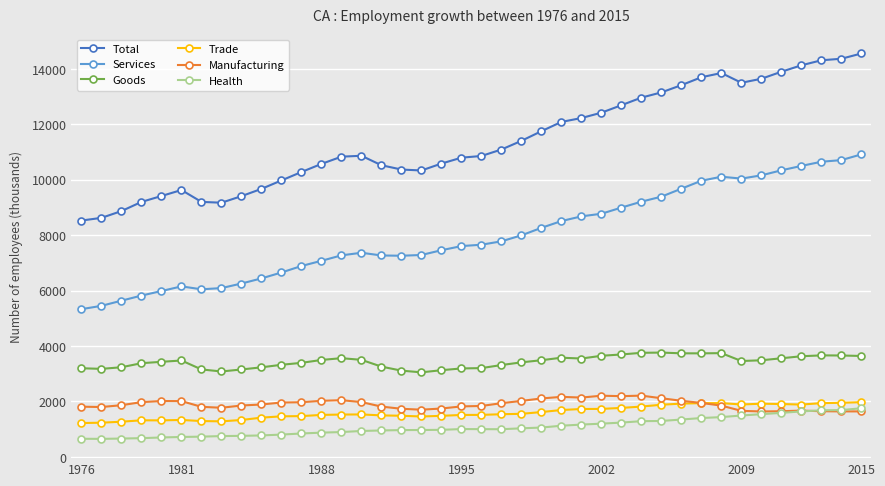

True or false: Goods and Total cross at least once.

False